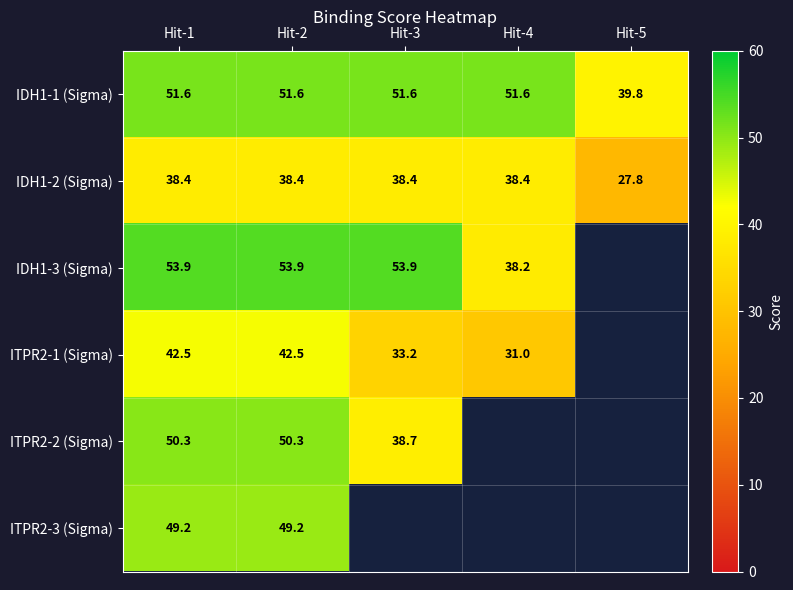

Is the value of IDH1-1 (Sigma) at Hit-3 greater than the value of IDH1-2 (Sigma) at Hit-4?

Yes